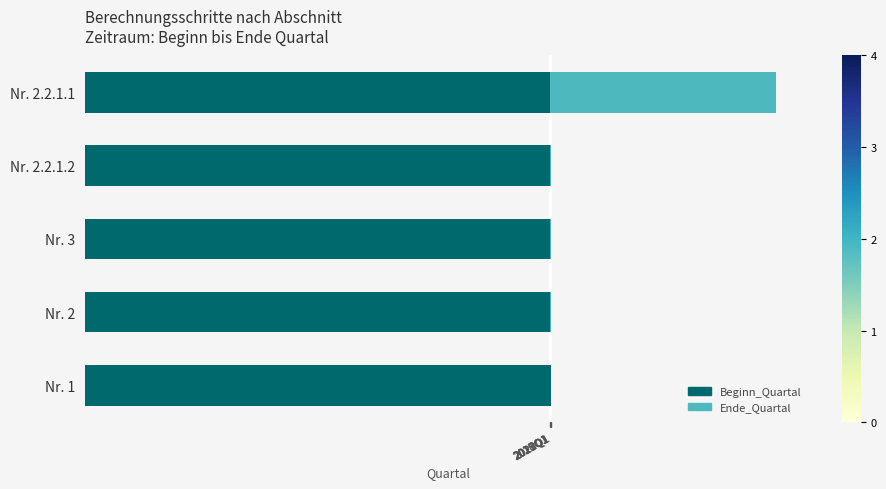

How many Beginn_Quartal values are between 20171 and 20181?

4